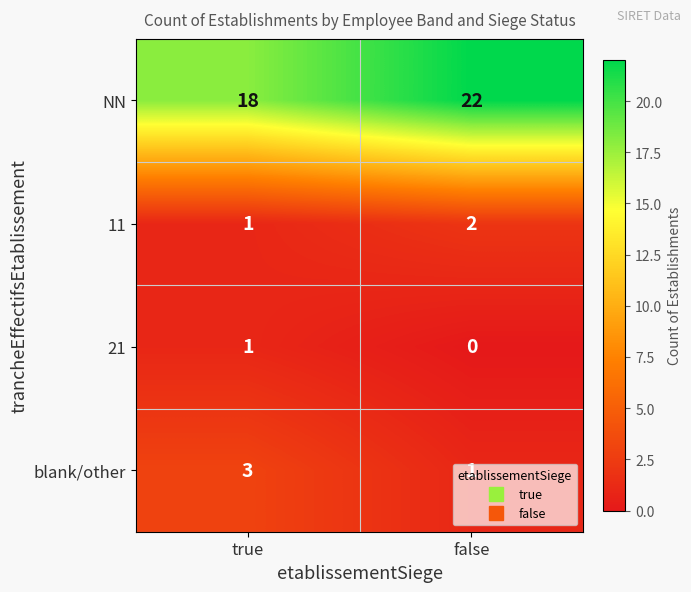

At false, list the series in order from smallest to largest.

21, blank/other, 11, NN